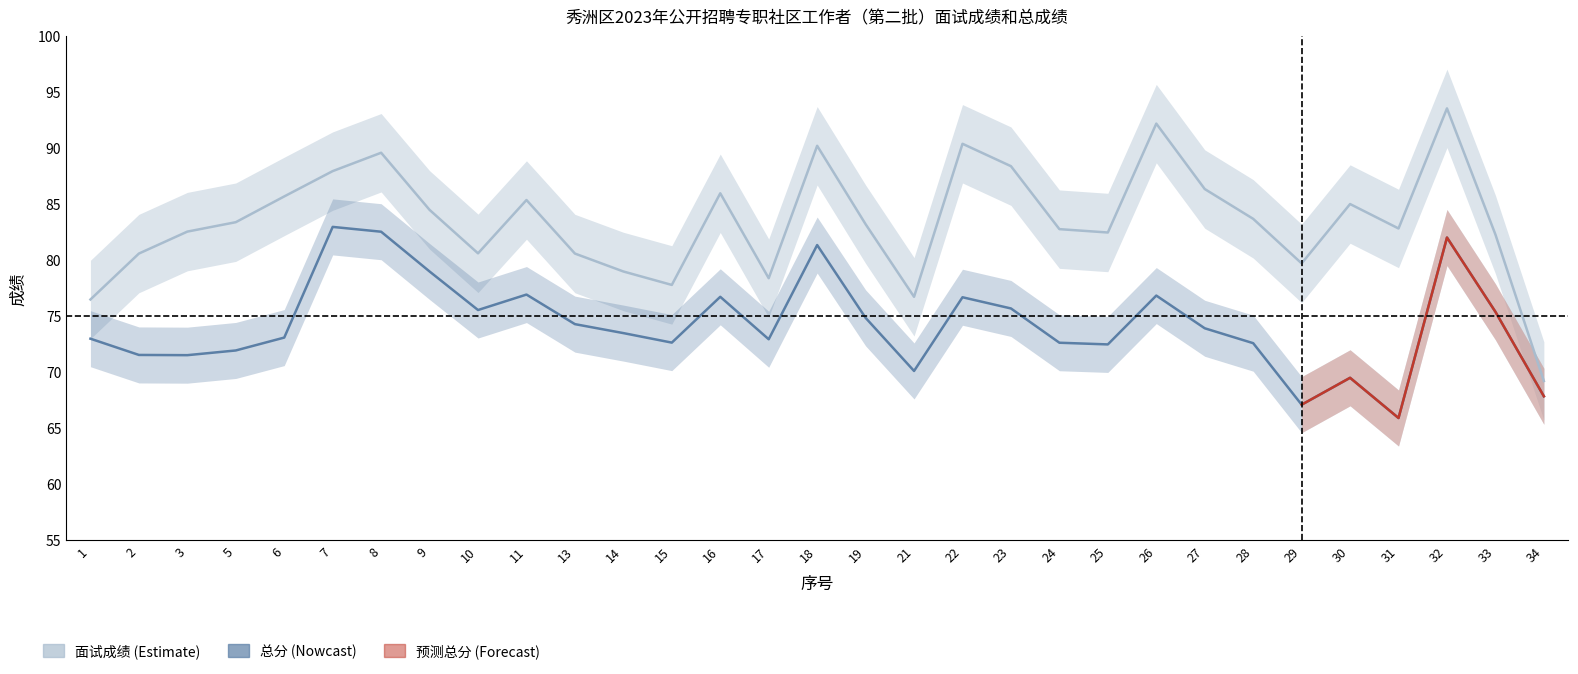

Which has a higher value, 2 or 30?

30